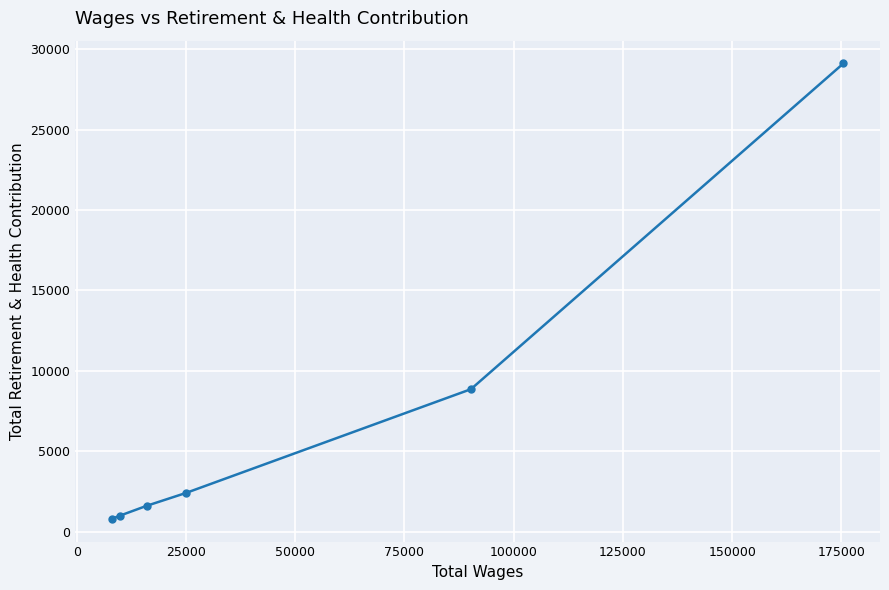

What is the greatest value displayed?

29111